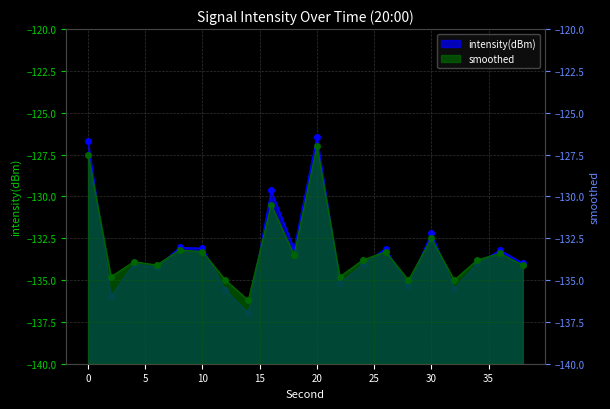

List the series in order of their peak value, highest first.

intensity(dBm), smoothed